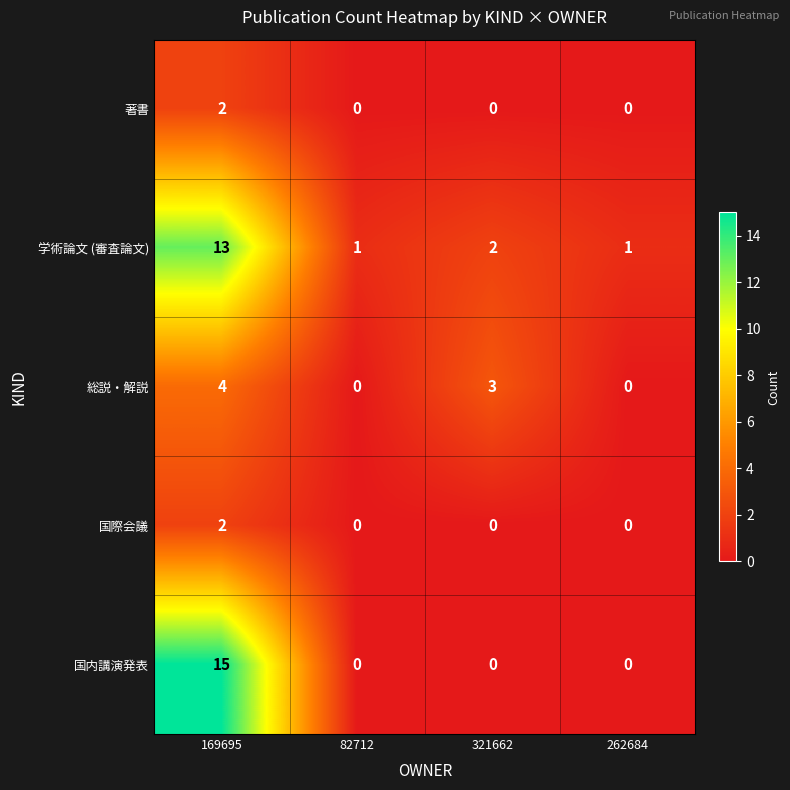

Count the number of categories in the chart.

4